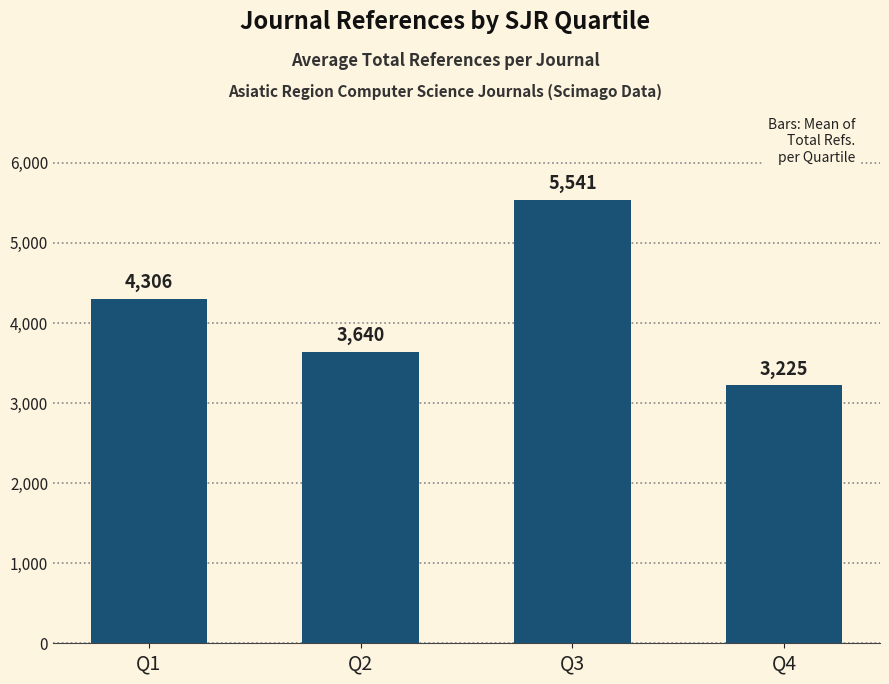

Is it true that the value at Q1 is 4305.9?

True